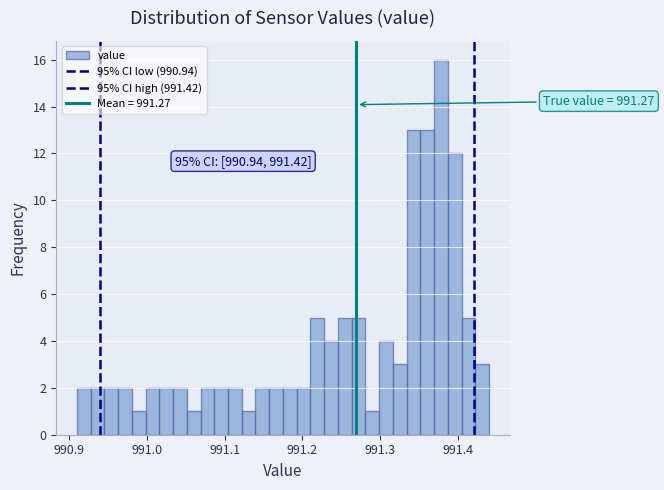

Read against the x-axis, roughly where is the centre of the tallest bar?

991.38